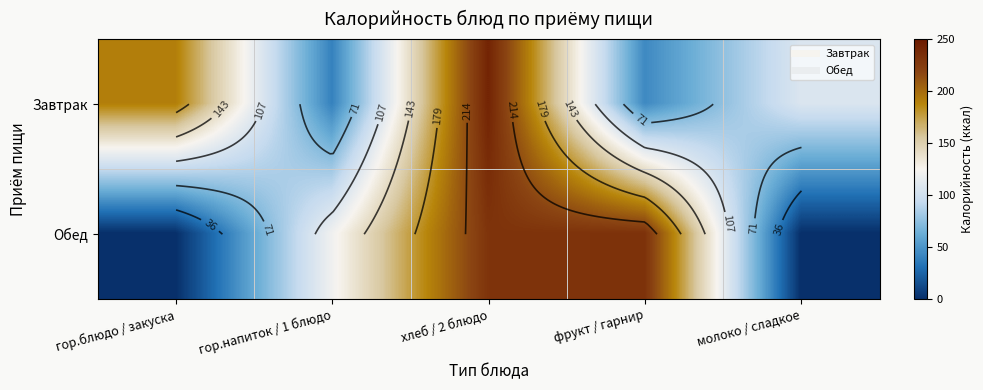

Rank the series by their average value, from highest to lowest.

Завтрак, Обед